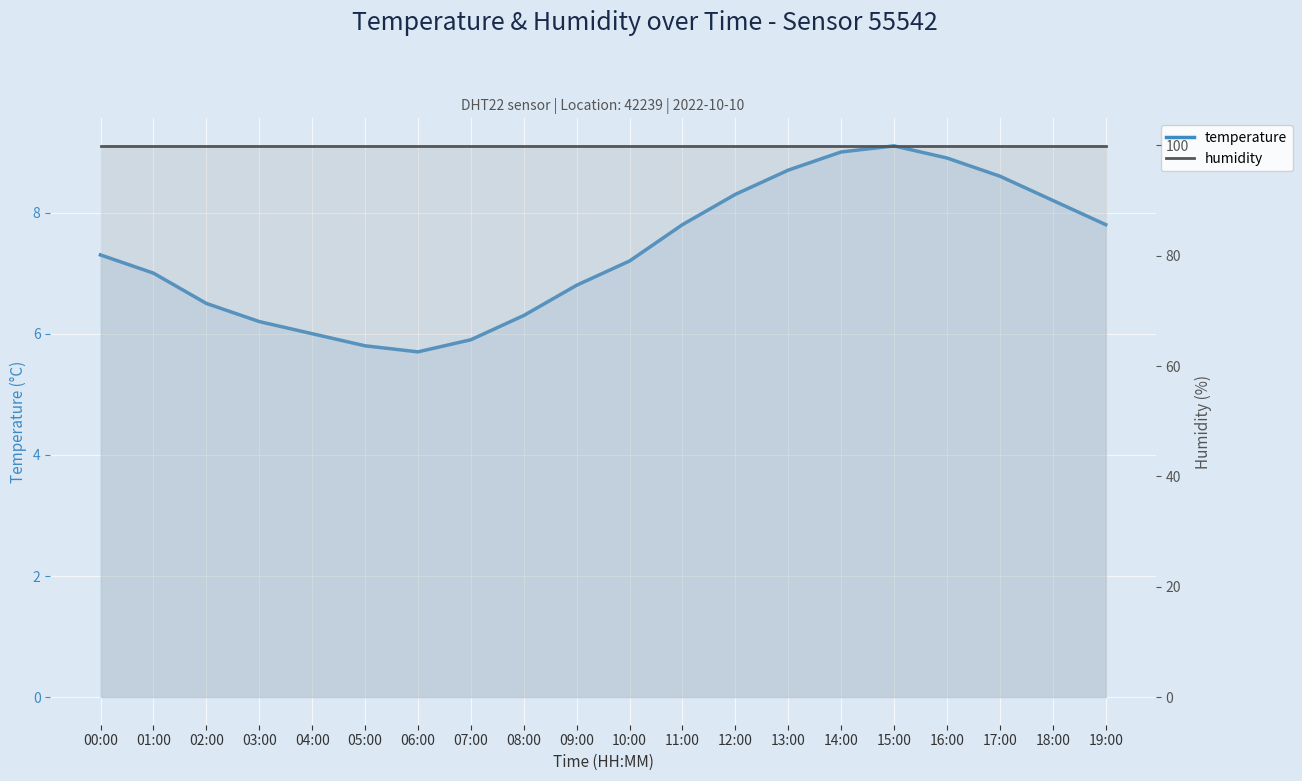

True or false: humidity has a value of 48.1 at 06:00.

False